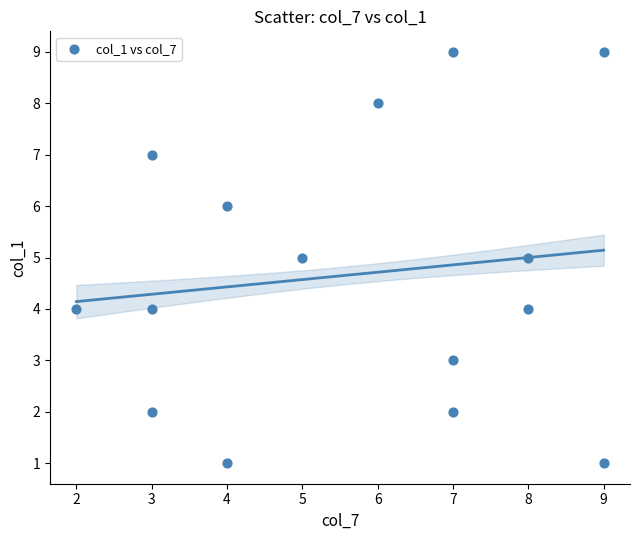

What is the range of X values (max minus min)?

7